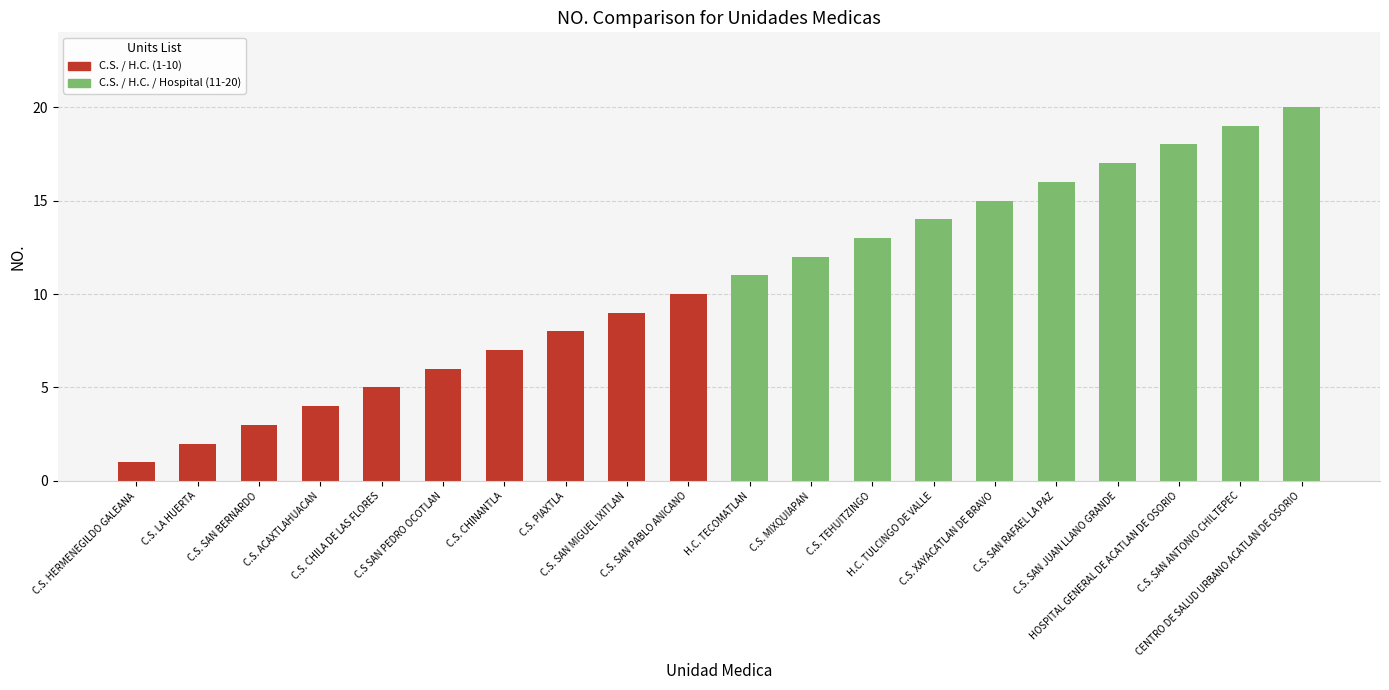

What is the minimum value shown in the chart?

1